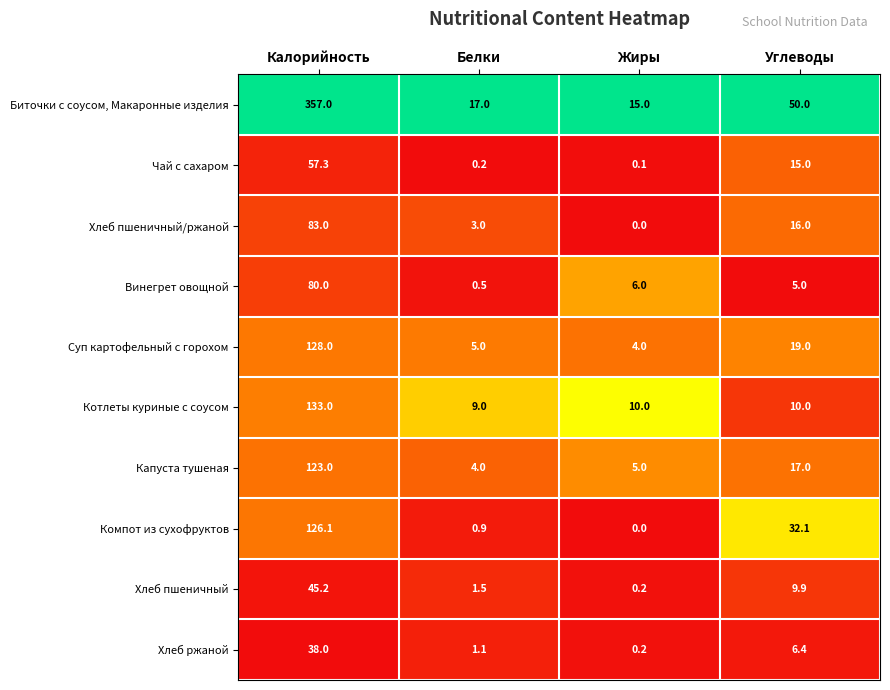

What is the maximum value for Хлеб ржаной?

38.0